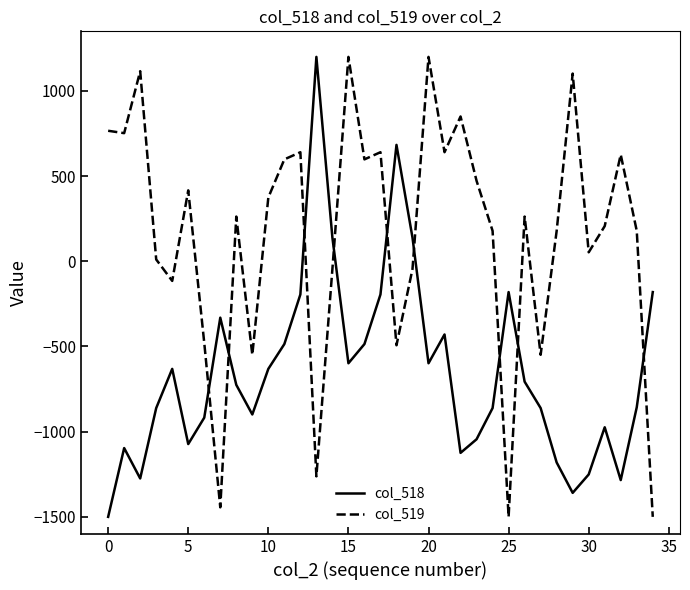

In col_518, how many points are lower than both neighbors (excluding endpoints)?

8